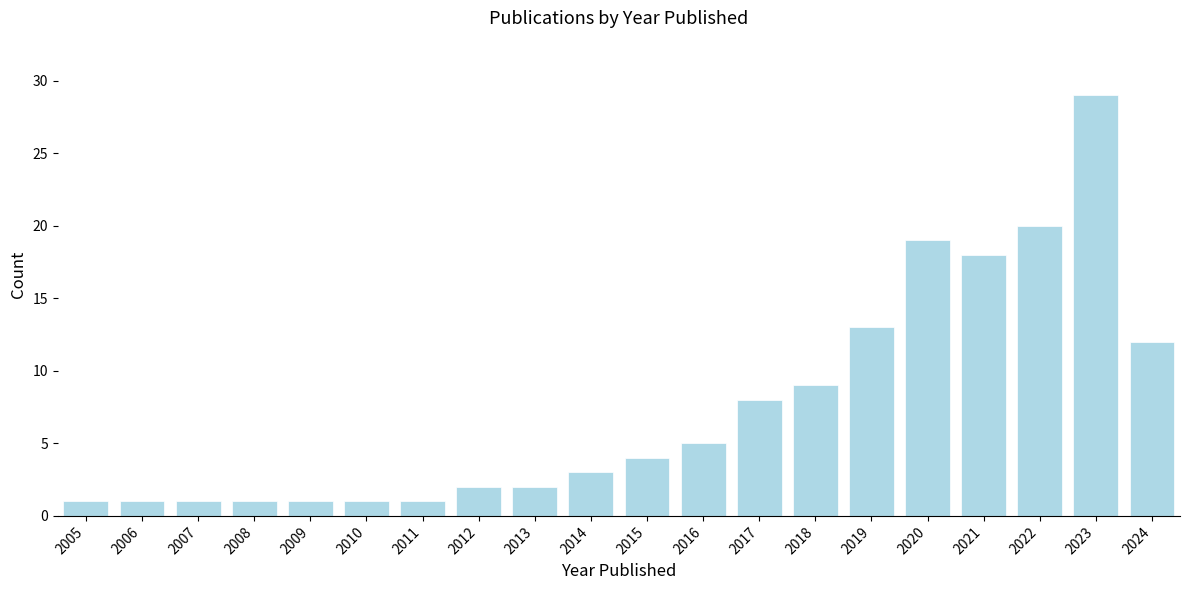

Reading left to right, list all the values displayed in this chart.

2005=1	2006=1	2007=1	2008=1	2009=1	2010=1	2011=1	2012=2	2013=2	2014=3	2015=4	2016=5	2017=8	2018=9	2019=13	2020=19	2021=18	2022=20	2023=29	2024=12